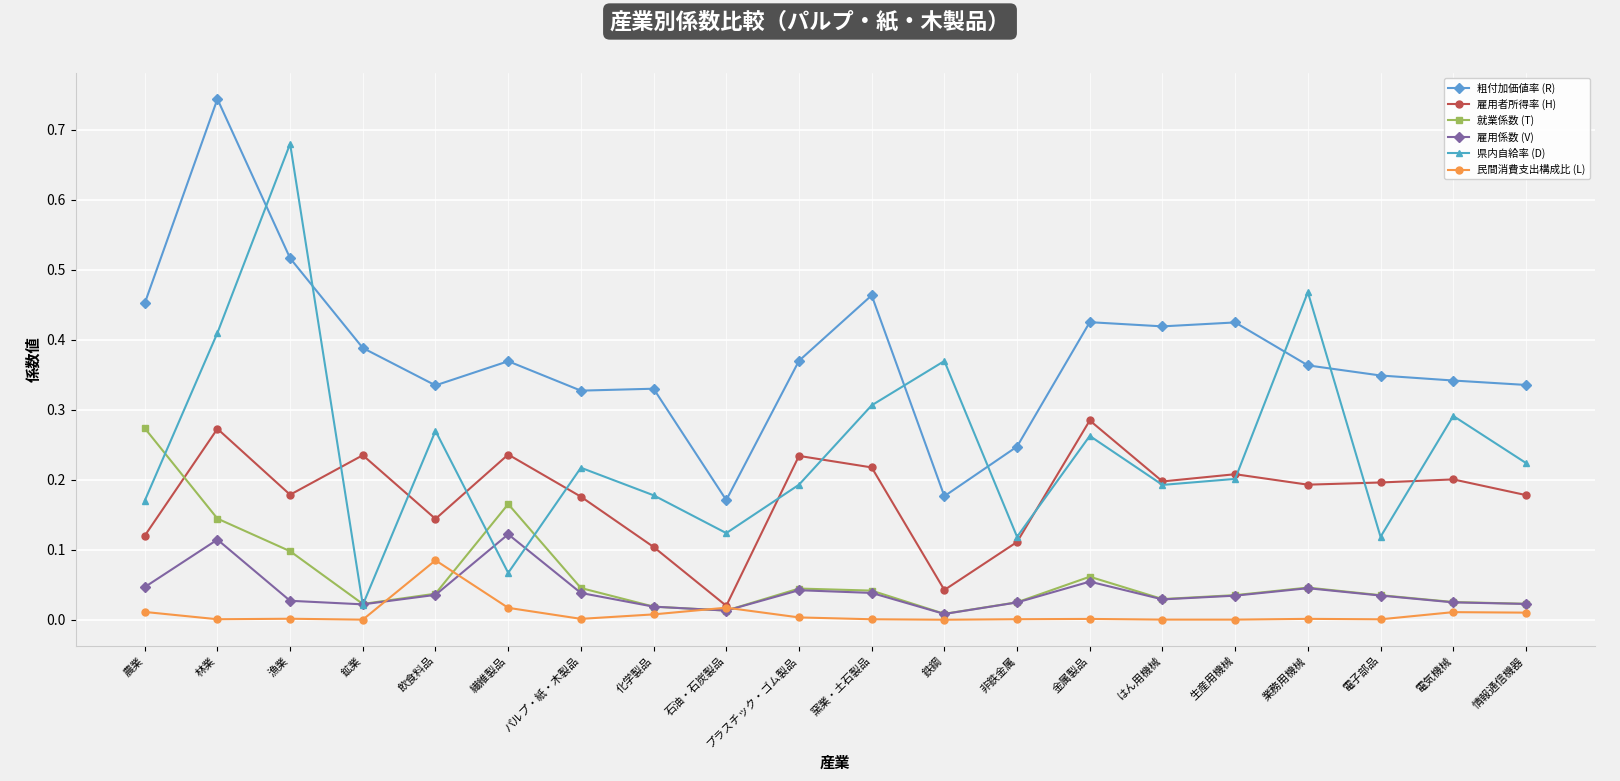

What is the label of the 14th point from the right?

パルプ・紙・木製品